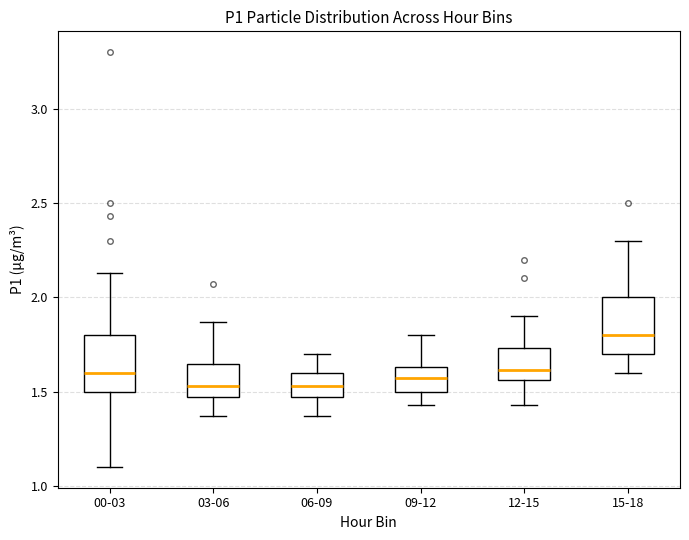

Where does the lower whisker of the box for 12-15 end on the y-axis? The values are not printed on the chart, so give them approximately, as read against the axis.

1.45